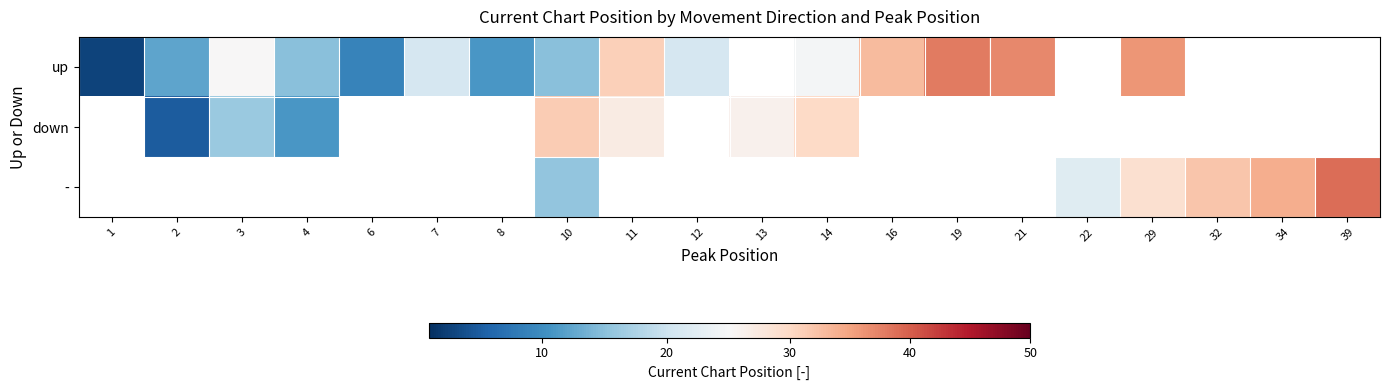

Count the number of categories in the chart.

20